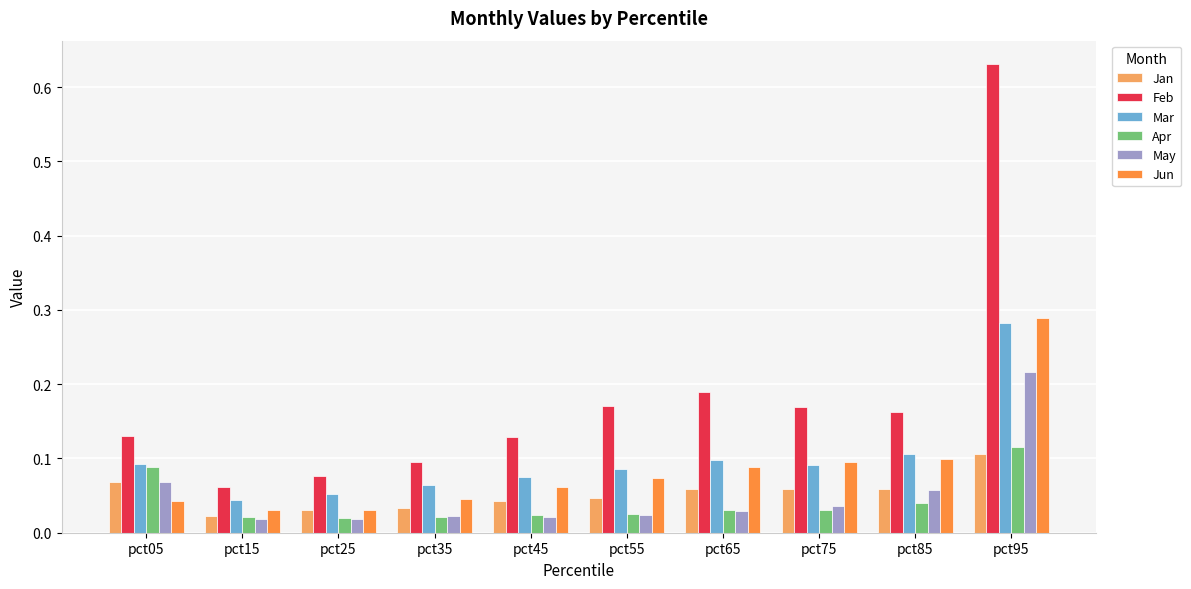

The Jan series shows 0.2 at pct95. True or false?

False